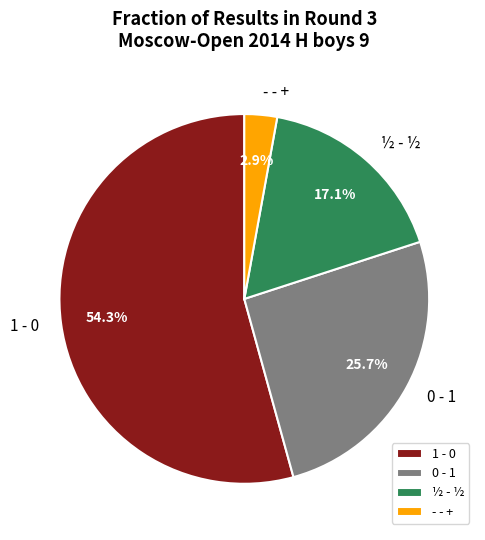

How many segments does this pie chart have?

4